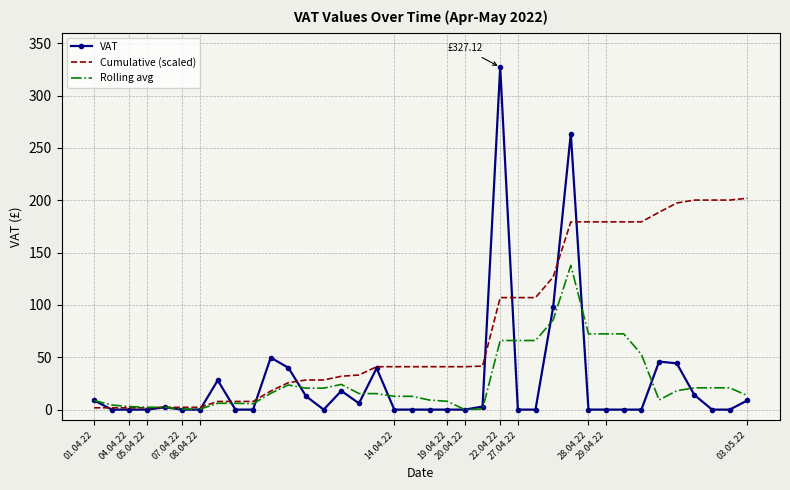

List the series in order of their peak value, highest first.

VAT, Cumulative (scaled), Rolling avg